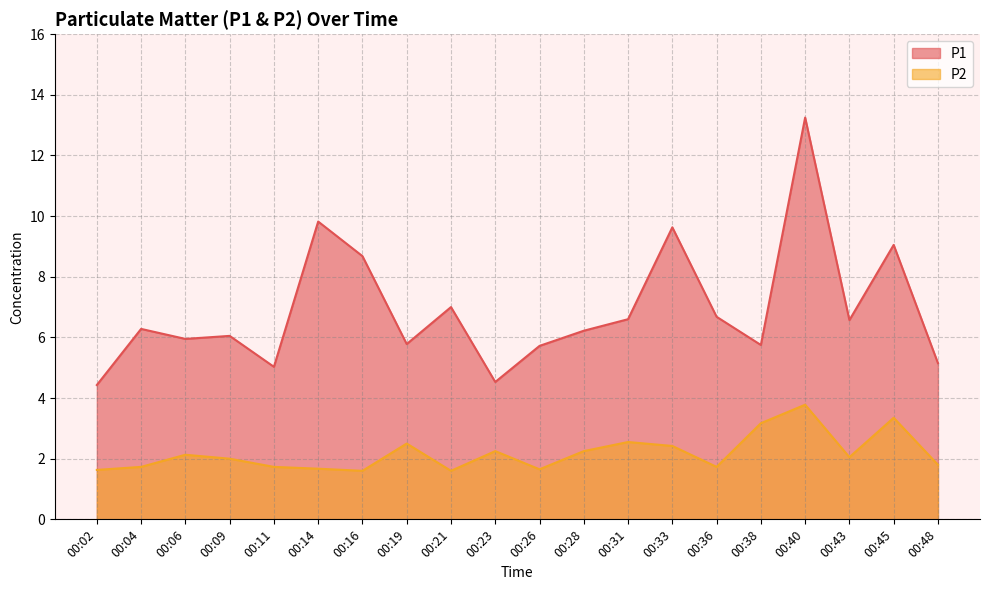

Rank the series at 00:14 from lowest to highest value.

P2, P1